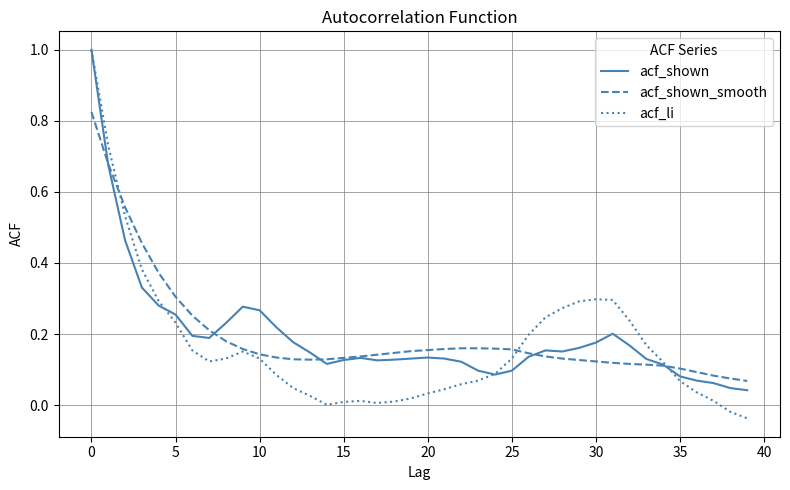

What is the highest value of the acf_li series?

1.0